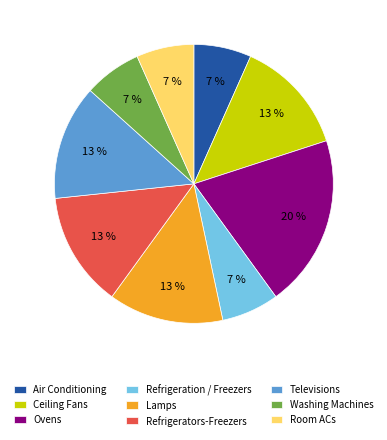

Which slice is the largest?

Ovens